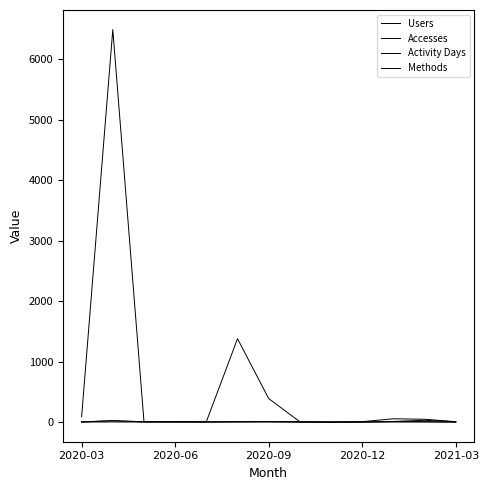

Does the chart have visible grid lines?

No